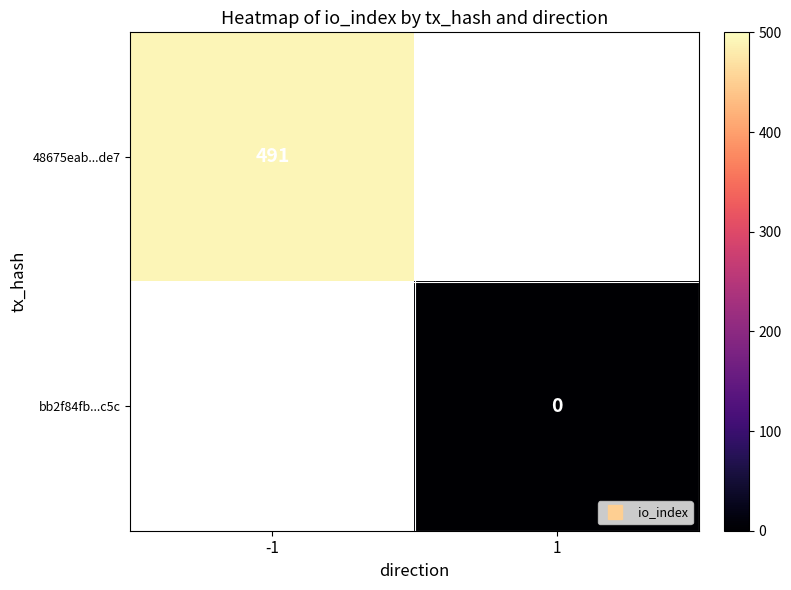

What value does the 48675eab...de7 series have at -1?

491.0